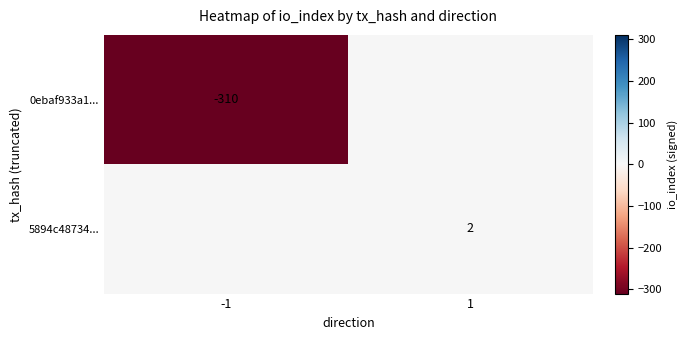

Is it true that 0ebaf933a1... equals -529 at -1?

False